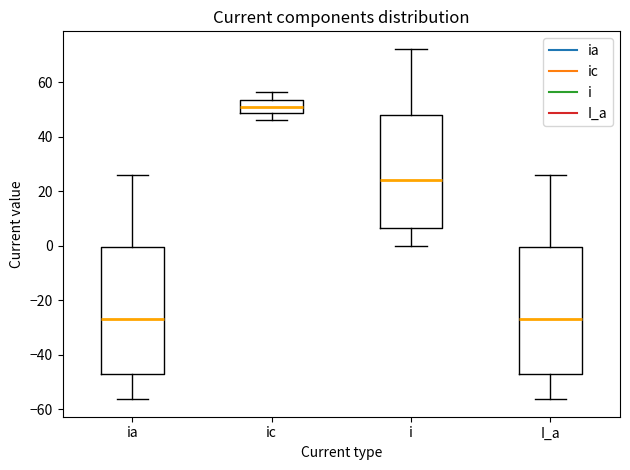

Reading left to right, transcribe this box plot: for each box, give where its median line is, the range the box spans, and where its two whiskers end, as read against the y-axis. The values are not printed on the chart, so give them approximately, as read against the axis.

ia: median -26, box -48 to 0, whiskers -56 to 26
ic: median 52, box 48 to 54, whiskers 46 to 56
i: median 24, box 6 to 48, whiskers 0 to 72
I_a: median -26, box -48 to 0, whiskers -56 to 26